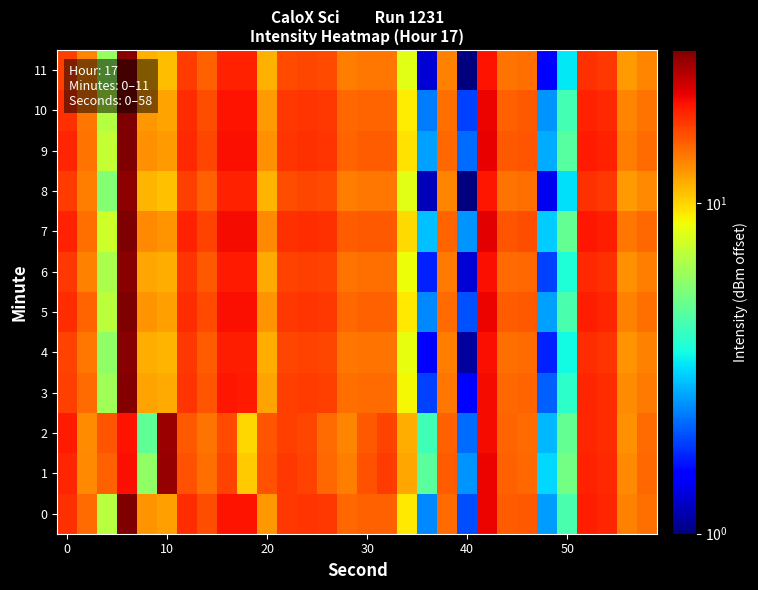

List the series in order of their peak value, highest first.

7, 9, 5, 0, 10, 3, 6, 11, 4, 8, 1, 2